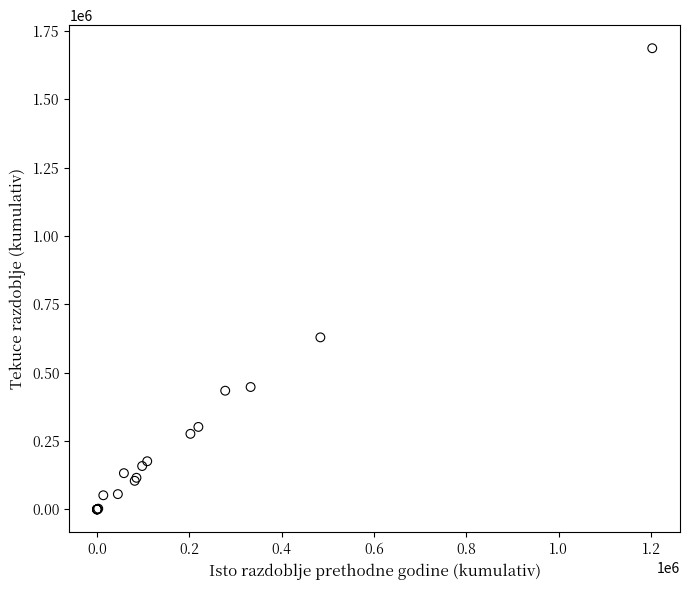

What Y value in the scatter plot is closest to 843711?

629399